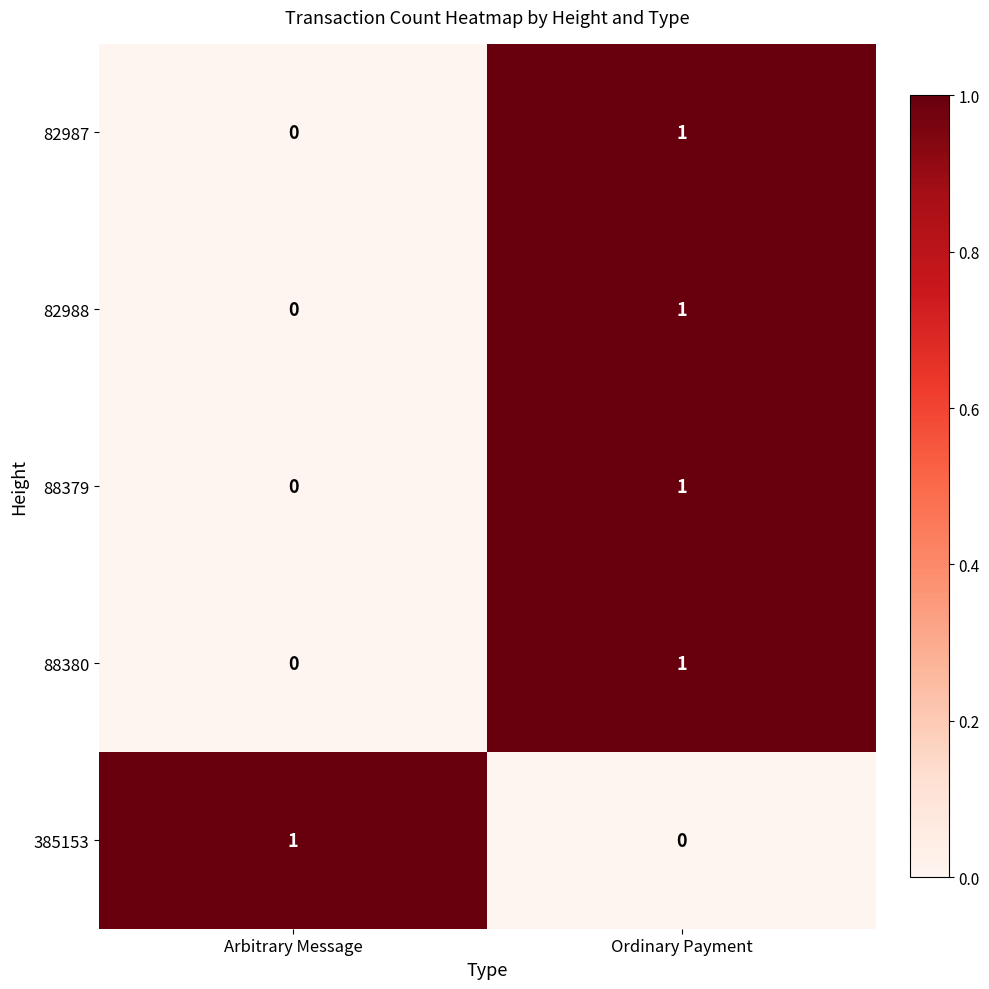

Count the number of data series in this chart.

5